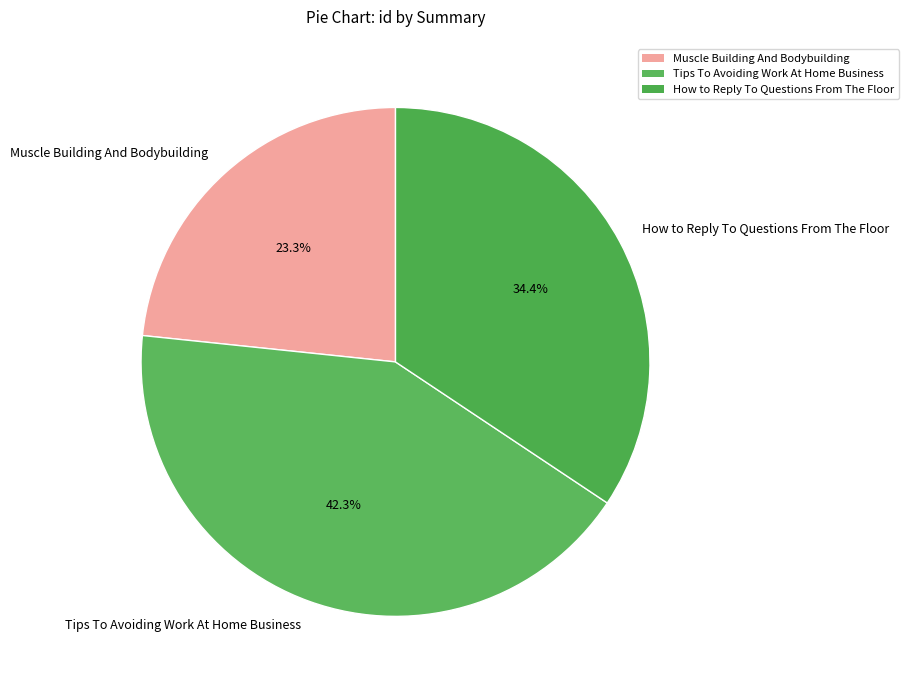

The How to Reply To Questions From The Floor slice represents 29% of the pie. True or false?

False